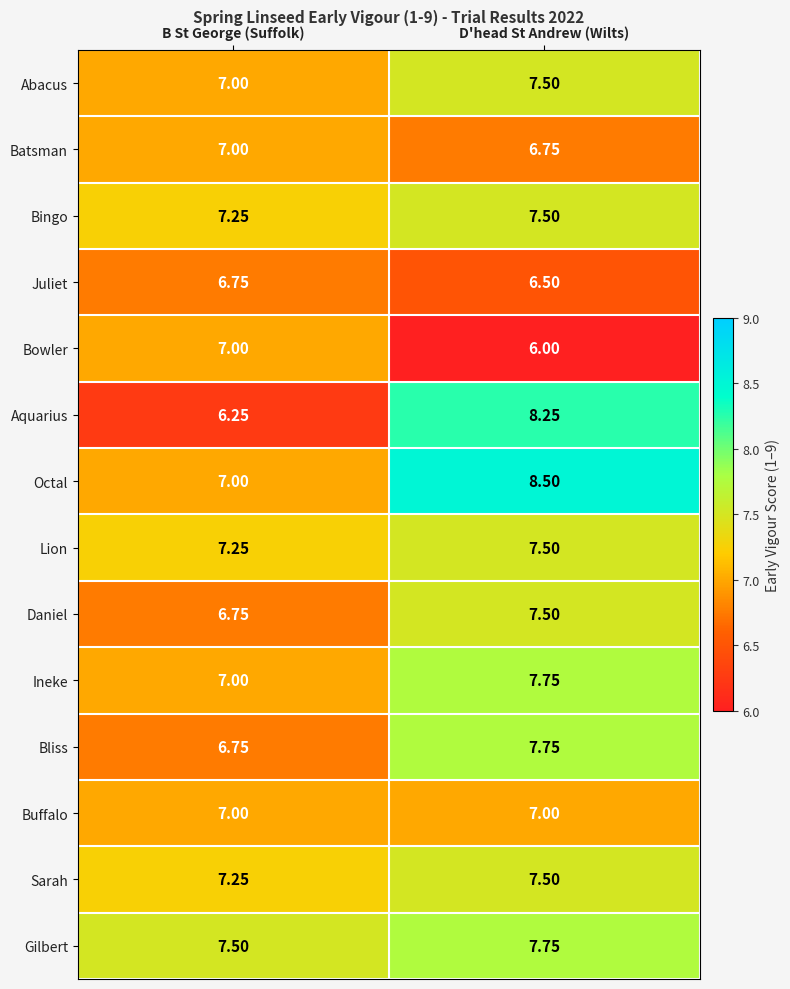

Between B St George (Suffolk) and D'head St Andrew (Wilts), which series saw the biggest shift?

Aquarius